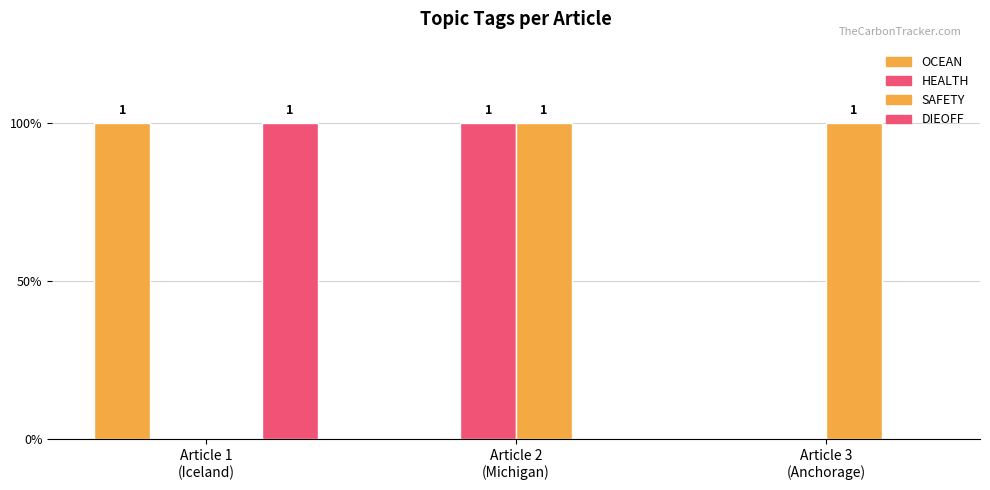

How many data points in OCEAN are above 0?

1